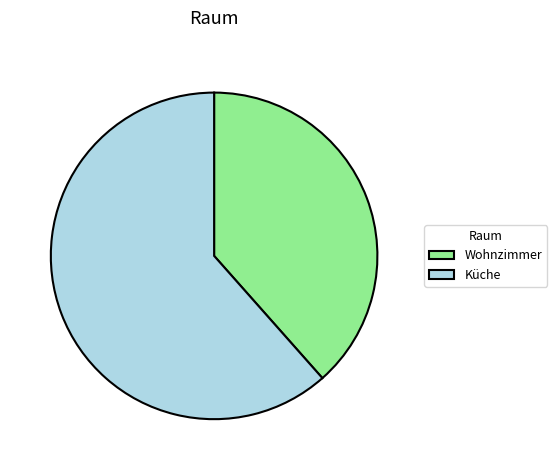

Is the sum of Wohnzimmer and Küche greater than half?

Yes